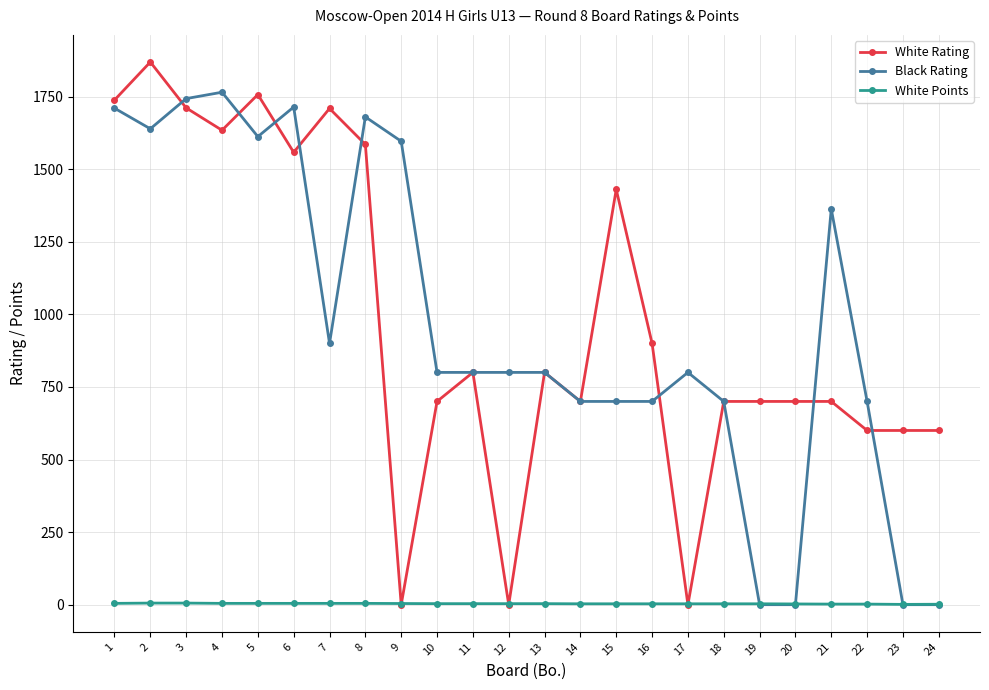

How many distinct data groups are displayed?

3